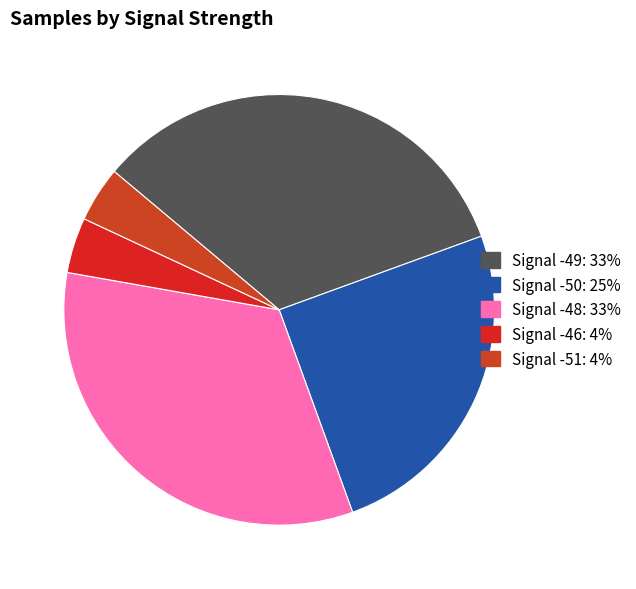

How many segments does this pie chart have?

5